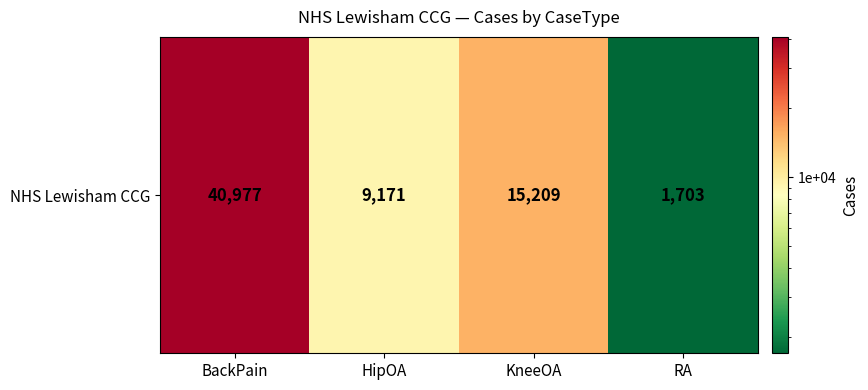

Which label corresponds to the smallest value in the chart?

RA